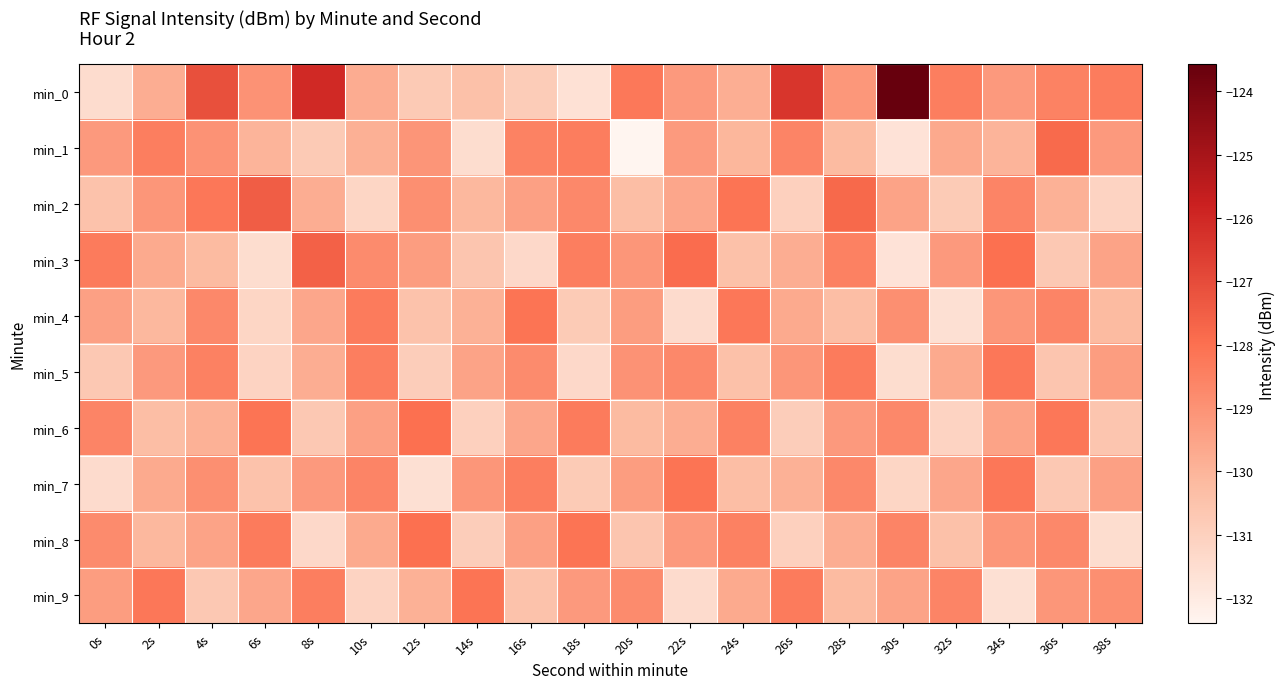

Reading left to right, what are all the values shown in this chart?

min_0: 0s=-131.4	2s=-129.8	4s=-127.1	6s=-129.0	8s=-126.0	10s=-129.7	12s=-130.8	14s=-130.4	16s=-130.8	18s=-131.7	20s=-128.2	22s=-129.2	24s=-129.8	26s=-126.4	28s=-129.1	30s=-123.6	32s=-128.4	34s=-129.2	36s=-128.5	38s=-128.4
min_1: 0s=-129.2	2s=-128.4	4s=-129.0	6s=-130.0	8s=-130.8	10s=-129.9	12s=-129.1	14s=-131.5	16s=-128.5	18s=-128.4	20s=-132.4	22s=-129.3	24s=-130.1	26s=-128.6	28s=-130.2	30s=-131.7	32s=-129.7	34s=-130.0	36s=-127.8	38s=-129.2
min_2: 0s=-130.5	2s=-129.1	4s=-128.2	6s=-127.5	8s=-129.8	10s=-131.2	12s=-128.9	14s=-130.1	16s=-129.4	18s=-128.7	20s=-130.3	22s=-129.6	24s=-128.1	26s=-131.0	28s=-127.8	30s=-129.5	32s=-130.8	34s=-128.6	36s=-129.9	38s=-131.1
min_3: 0s=-128.3	2s=-129.7	4s=-130.2	6s=-131.5	8s=-127.6	10s=-128.8	12s=-129.3	14s=-130.6	16s=-131.3	18s=-128.4	20s=-129.1	22s=-127.9	24s=-130.4	26s=-129.8	28s=-128.5	30s=-131.7	32s=-129.2	34s=-128.0	36s=-130.7	38s=-129.5
min_4: 0s=-129.4	2s=-130.1	4s=-128.7	6s=-131.2	8s=-129.6	10s=-128.3	12s=-130.5	14s=-129.9	16s=-128.1	18s=-130.8	20s=-129.3	22s=-131.4	24s=-128.2	26s=-129.7	28s=-130.3	30s=-128.9	32s=-131.6	34s=-129.1	36s=-128.6	38s=-130.2
min_5: 0s=-130.7	2s=-129.2	4s=-128.5	6s=-131.1	8s=-129.8	10s=-128.4	12s=-130.9	14s=-129.5	16s=-128.8	18s=-131.3	20s=-129.0	22s=-128.7	24s=-130.4	26s=-129.1	28s=-128.3	30s=-131.5	32s=-129.7	34s=-128.2	36s=-130.6	38s=-129.3
min_6: 0s=-128.6	2s=-130.3	4s=-129.9	6s=-128.1	8s=-130.7	10s=-129.4	12s=-128.0	14s=-131.0	16s=-129.6	18s=-128.3	20s=-130.2	22s=-129.8	24s=-128.5	26s=-130.9	28s=-129.2	30s=-128.7	32s=-131.1	34s=-129.5	36s=-128.2	38s=-130.6
min_7: 0s=-131.4	2s=-129.7	4s=-128.9	6s=-130.5	8s=-129.2	10s=-128.6	12s=-131.6	14s=-129.1	16s=-128.4	18s=-130.8	20s=-129.3	22s=-128.1	24s=-130.3	26s=-129.9	28s=-128.7	30s=-131.2	32s=-129.6	34s=-128.2	36s=-130.7	38s=-129.4
min_8: 0s=-128.8	2s=-130.1	4s=-129.5	6s=-128.3	8s=-131.3	10s=-129.7	12s=-128.0	14s=-130.9	16s=-129.4	18s=-128.1	20s=-130.6	22s=-129.2	24s=-128.5	26s=-131.0	28s=-129.8	30s=-128.6	32s=-130.4	34s=-129.1	36s=-128.7	38s=-131.5
min_9: 0s=-129.3	2s=-128.2	4s=-130.7	6s=-129.6	8s=-128.4	10s=-131.1	12s=-129.9	14s=-128.1	16s=-130.5	18s=-129.2	20s=-128.8	22s=-131.4	24s=-129.7	26s=-128.3	28s=-130.2	30s=-129.5	32s=-128.6	34s=-131.6	36s=-129.1	38s=-128.9